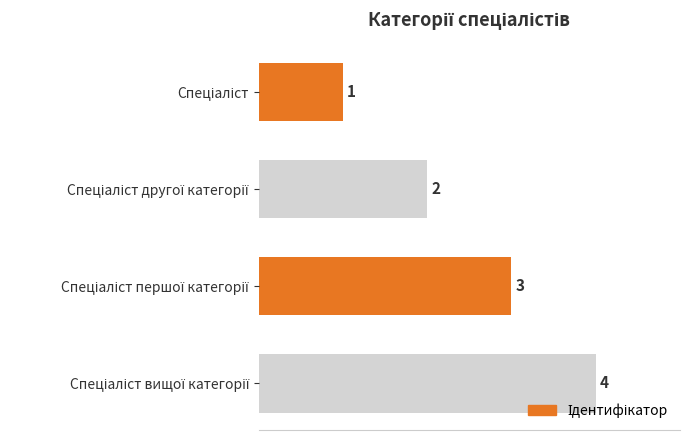

Are the bars horizontal?

Yes